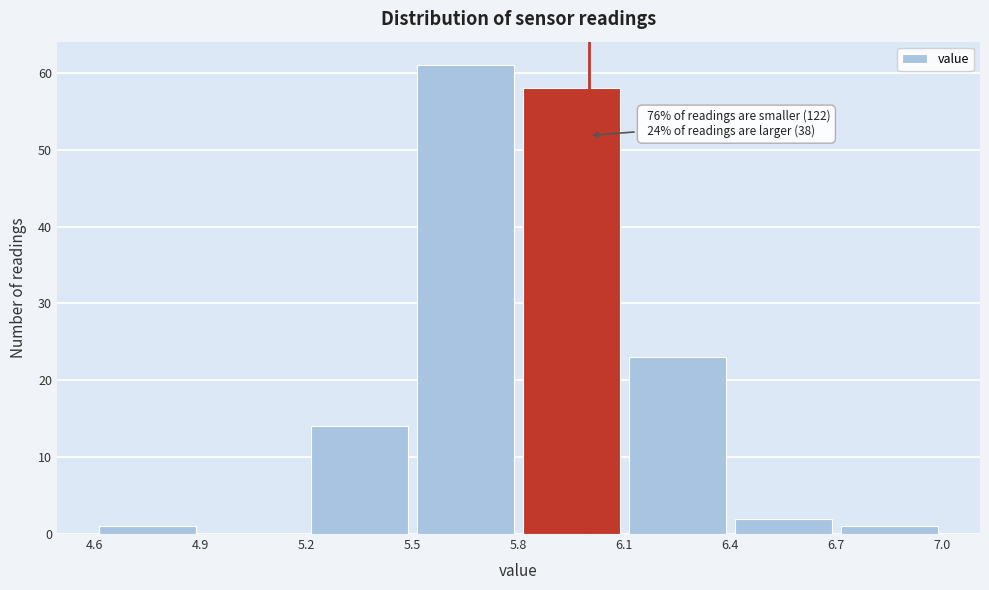

Over which range of the x-axis is the bar tallest?

5.5 to 5.8